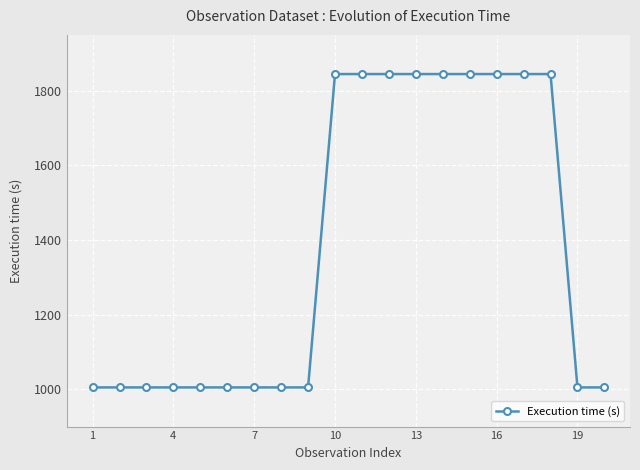

Reading left to right, list all the values displayed in this chart.

1005	1005	1005	1005	1005	1005	1005	1005	1005	1845	1845	1845	1845	1845	1845	1845	1845	1845	1005	1005